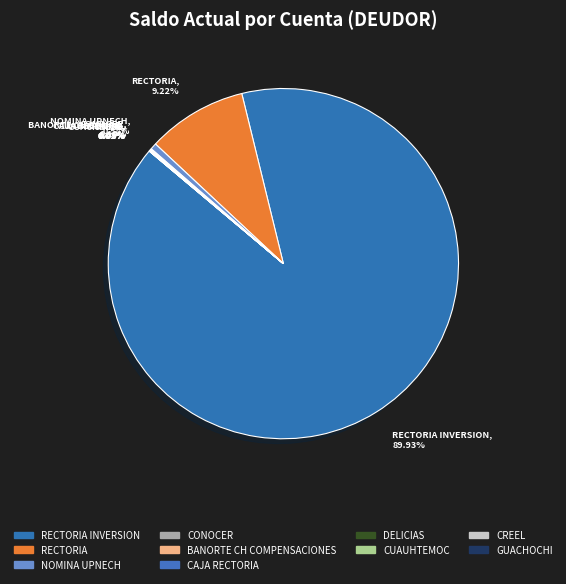

Is RECTORIA INVERSION the majority of the pie?

Yes